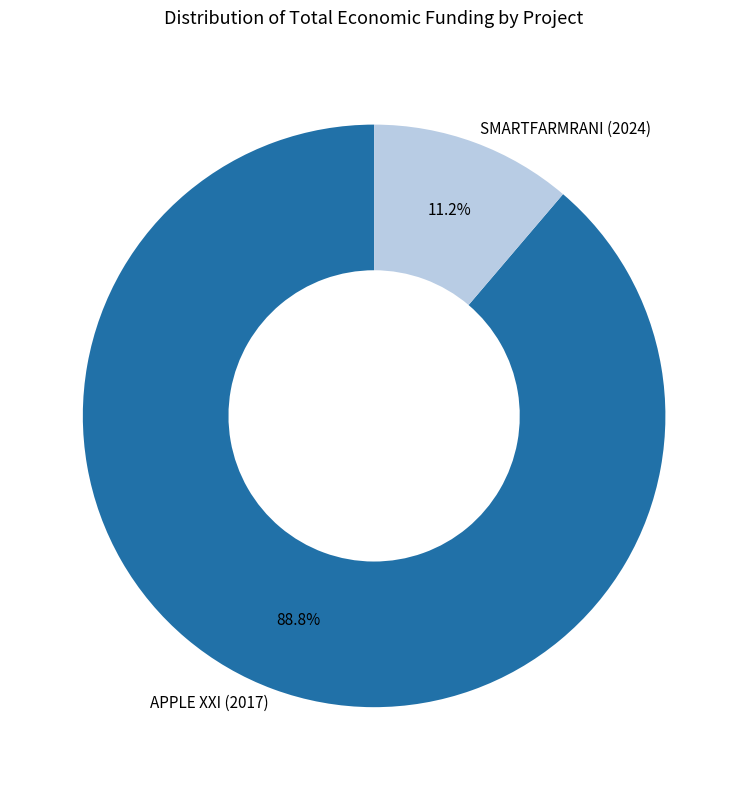

To the nearest percent, what is the difference between the largest and smallest slice percentages?

78%